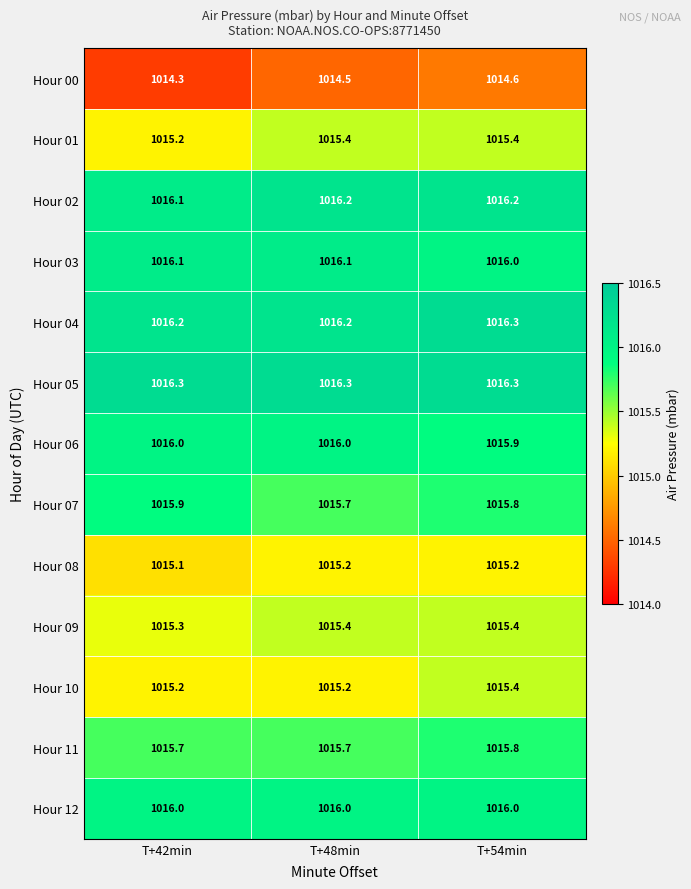

Is the value of Hour 06 at T+54min greater than the value of Hour 09 at T+48min?

Yes